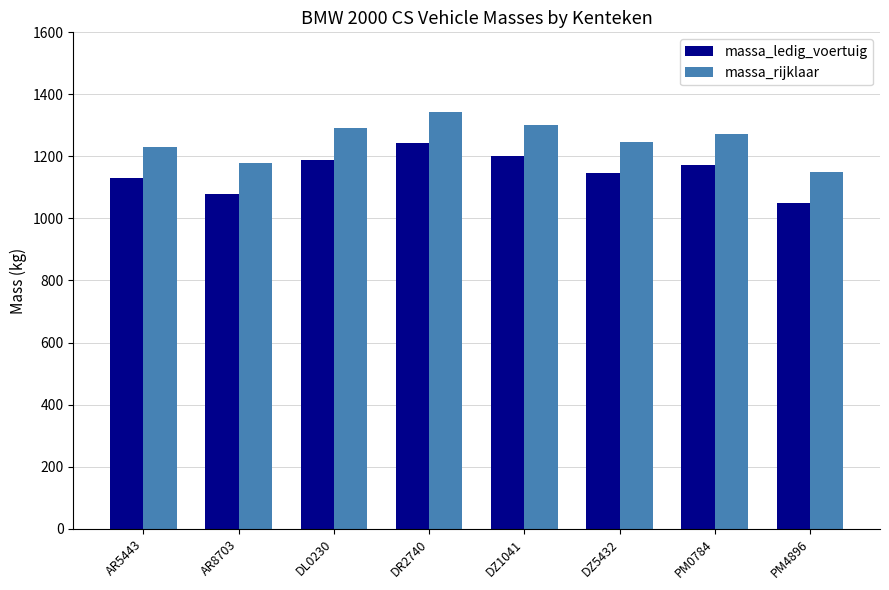

What is the label of the 5th bar from the right?

DR2740